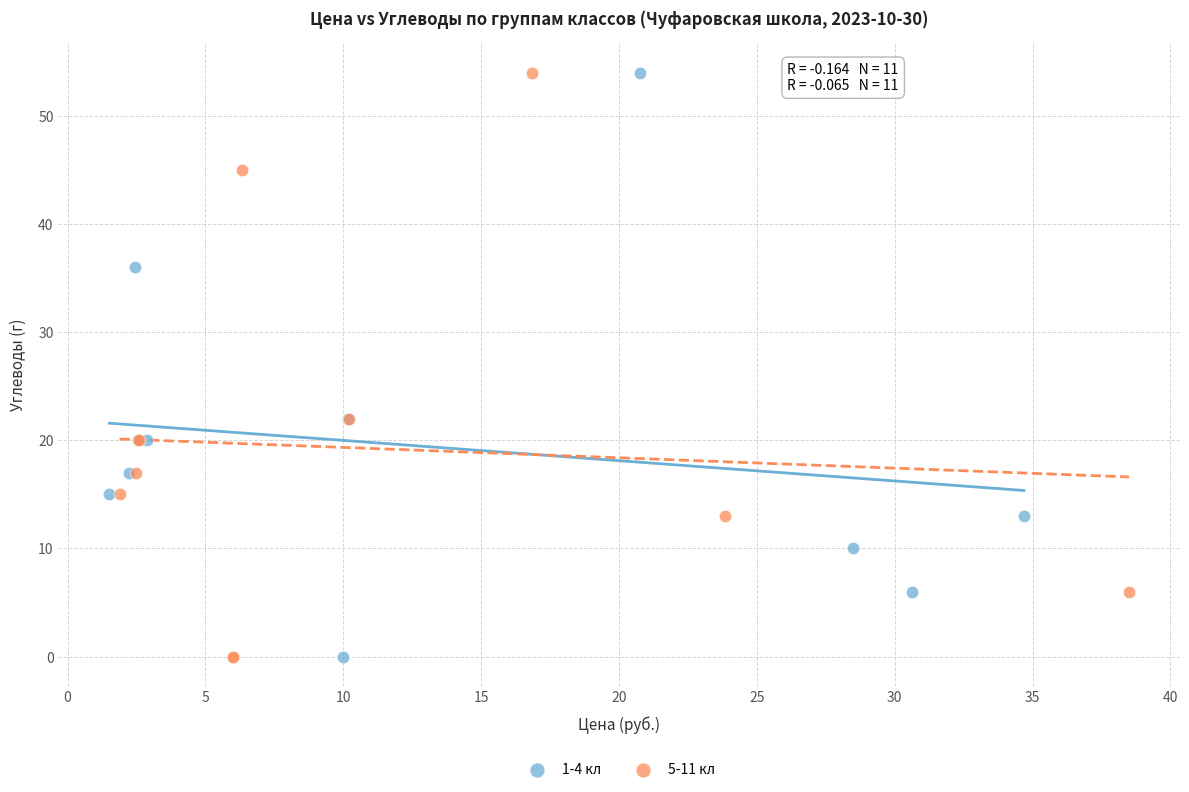

What are all the series names shown in the legend?

1-4 кл, 5-11 кл